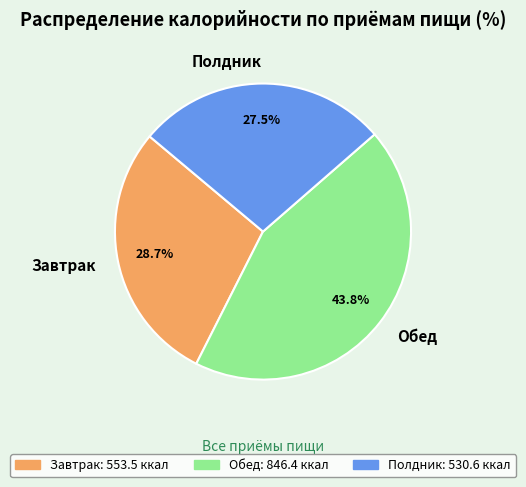

To the nearest percent, what is the difference between the Обед and Завтрак slice percentages?

15%